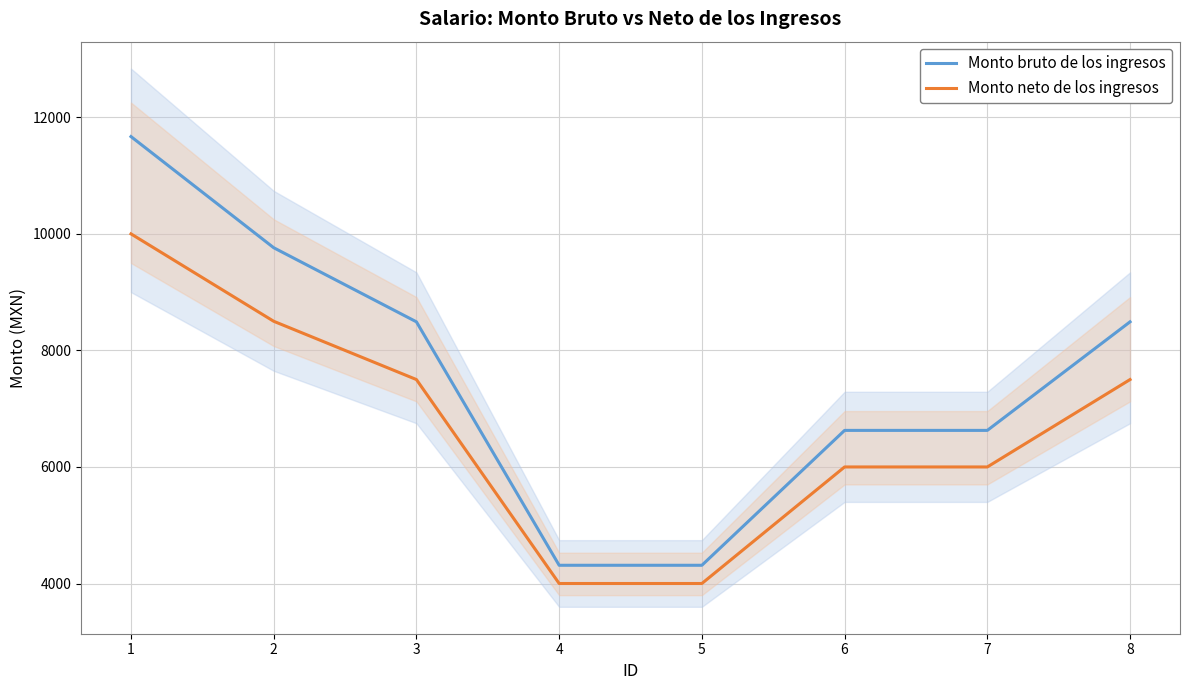

Reading left to right, extract all data points from this chart.

Monto bruto de los ingresos: 11669.5	9762.1	8490.5	4312.8	4312.8	6627.5	6627.5	8490.5
Monto neto de los ingresos: 10000.0	8500.0	7500.0	4000.0	4000.0	6000.0	6000.0	7500.0